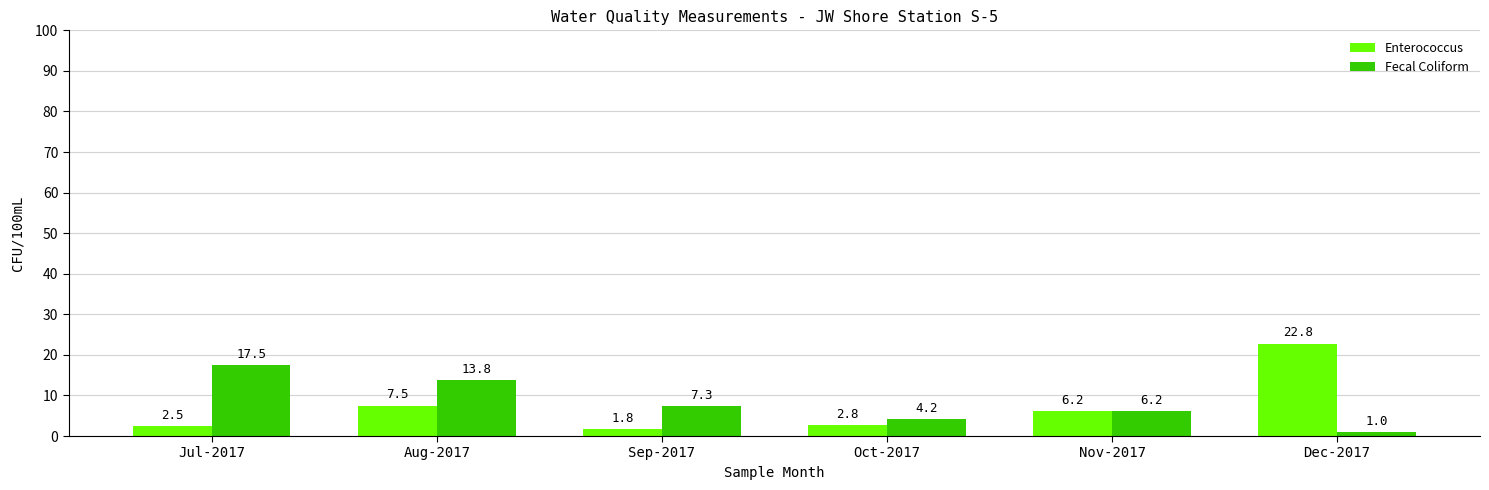

What is the approximate value of Fecal Coliform at Dec-2017?

1.0